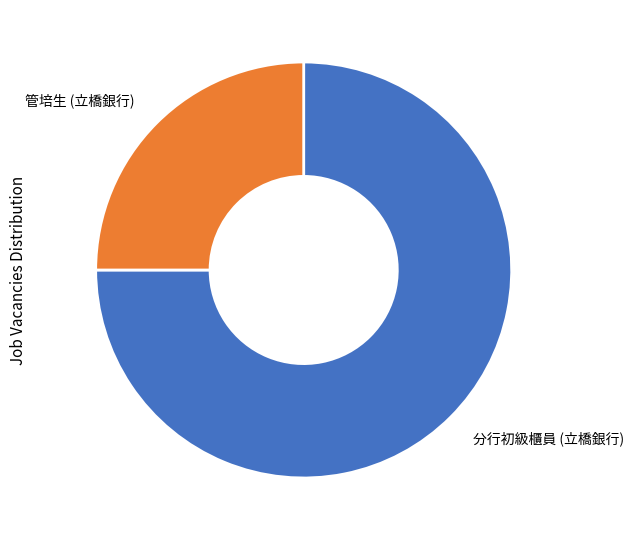

Is the sum of 分行初級櫃員 (立橋銀行) and 管培生 (立橋銀行) greater than half?

Yes